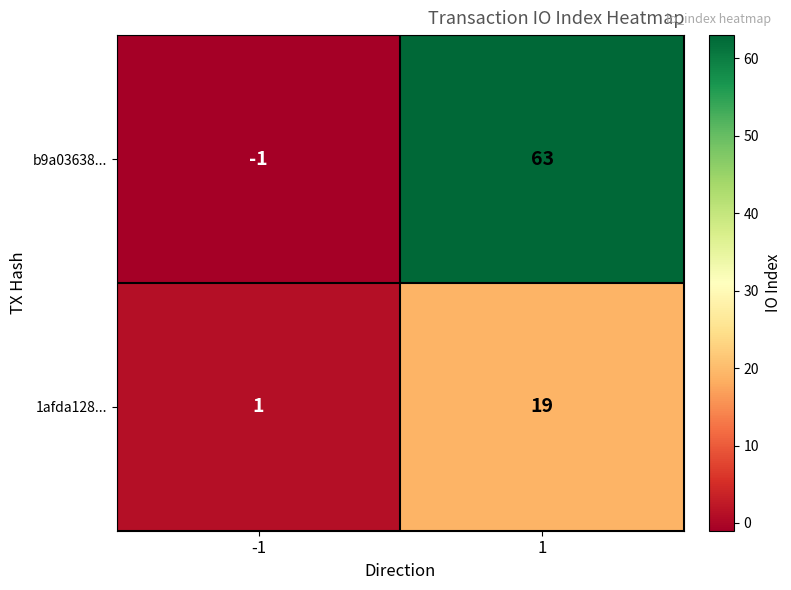

Reading left to right, list all the values displayed in this chart.

b9a03638...: -1	63
1afda128...: 1	19